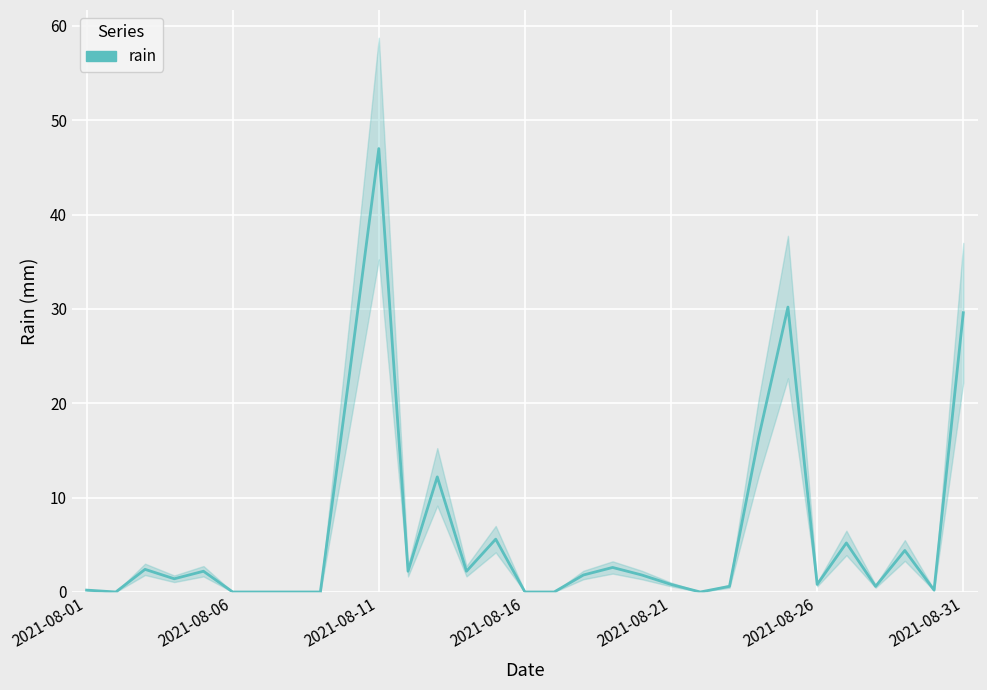

The value at 14 is 5.6. True or false?

True